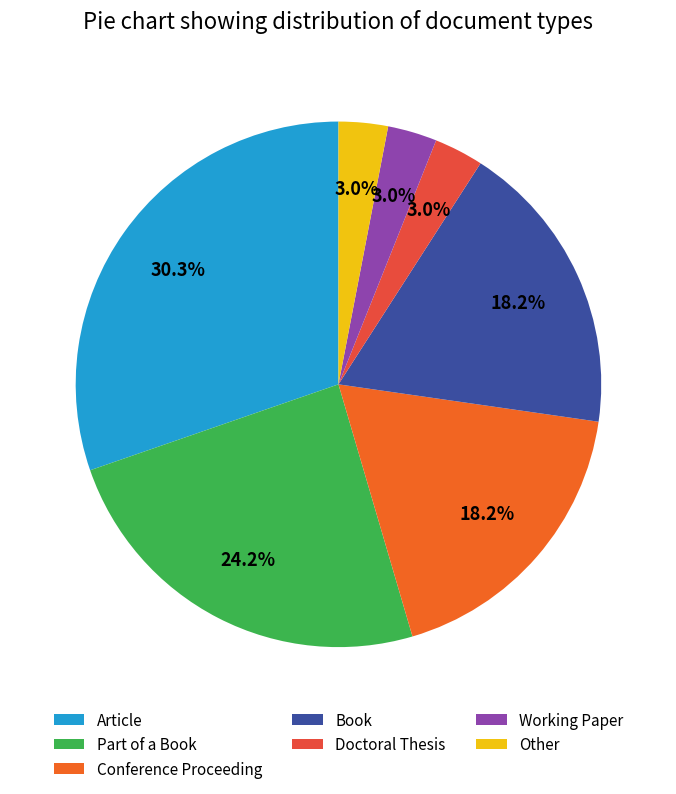

How much of the chart is everything except Article?

69.7%